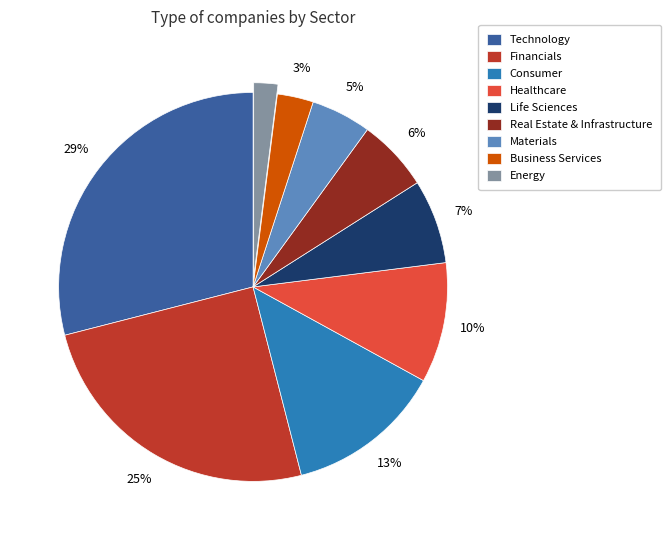

Does any single category account for the majority?

No